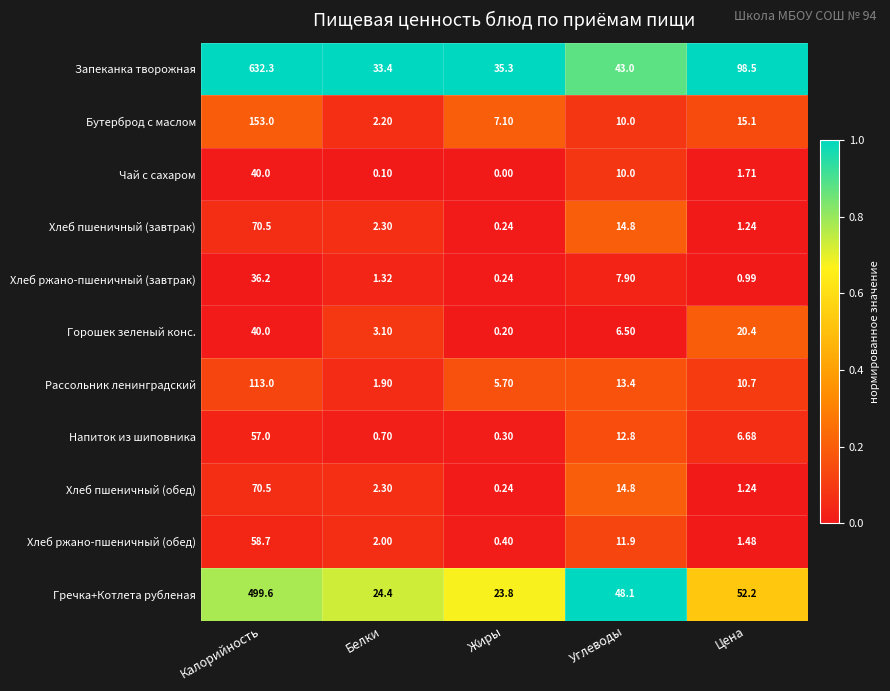

At which category is the sum across all series the highest?

Калорийность